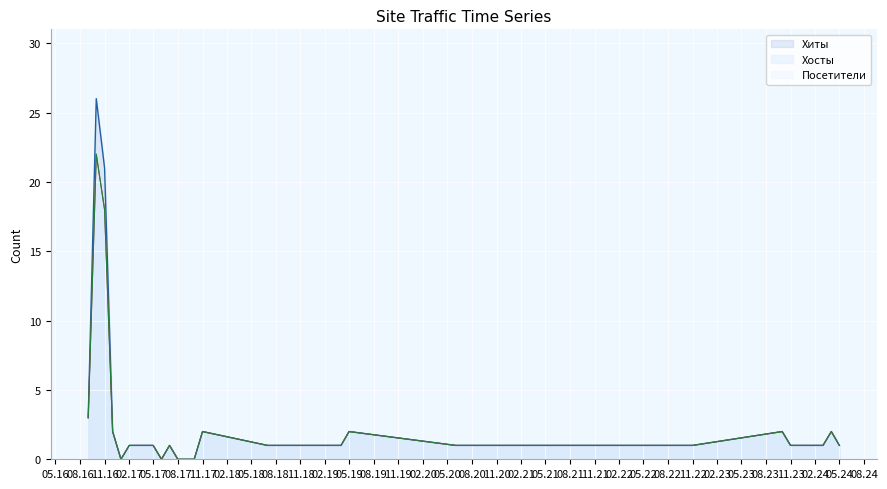

True or false: Посетители and Хиты intersect in this chart.

False